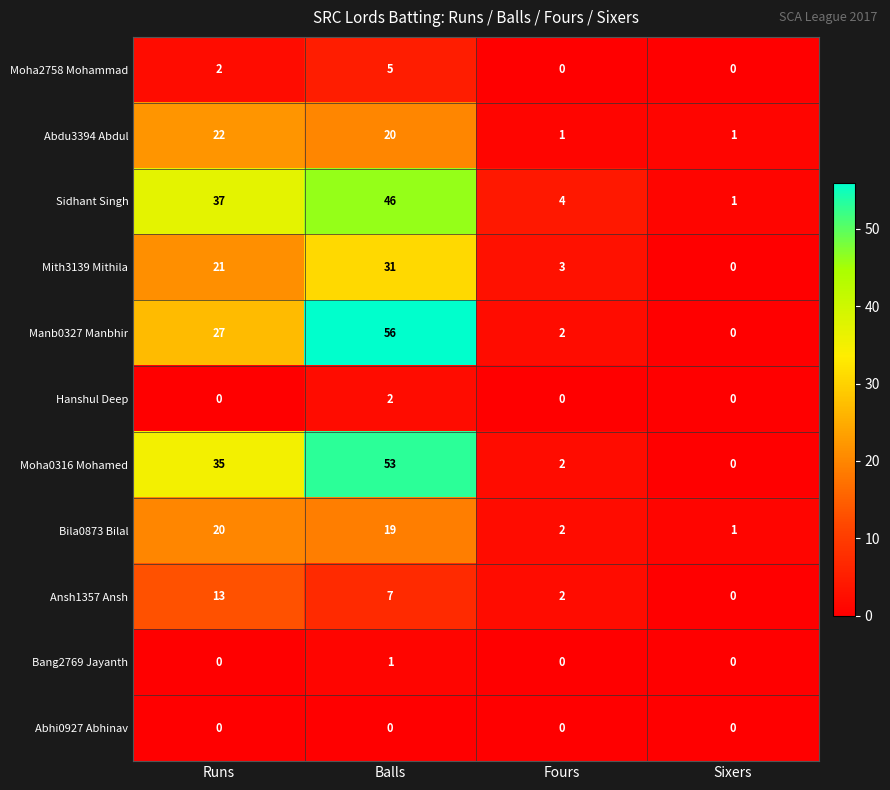

What is the sum of the Ansh1357 Ansh values at Fours and Runs?

15